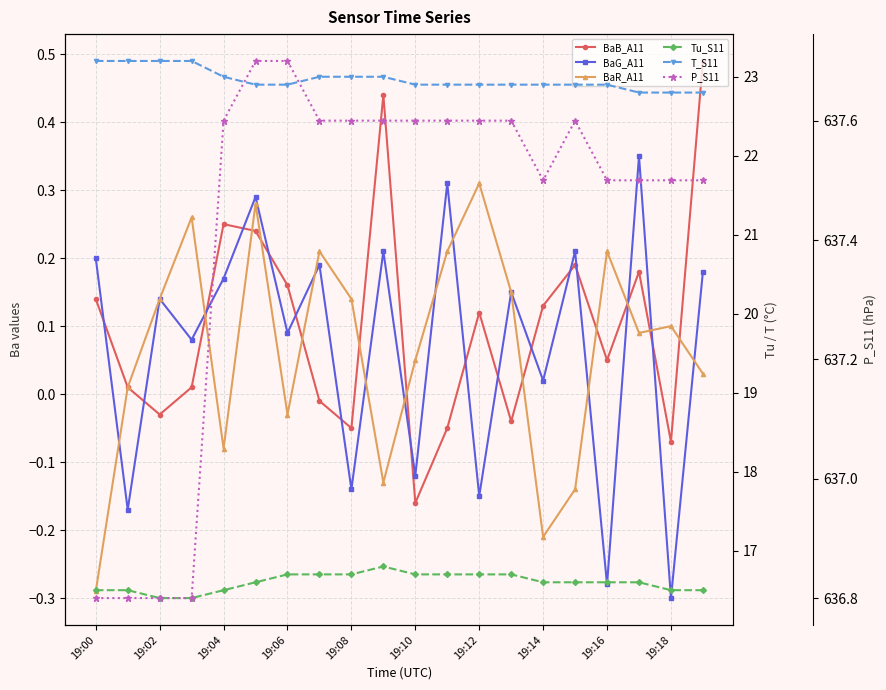

What is the highest value of the T_S11 series?

23.2